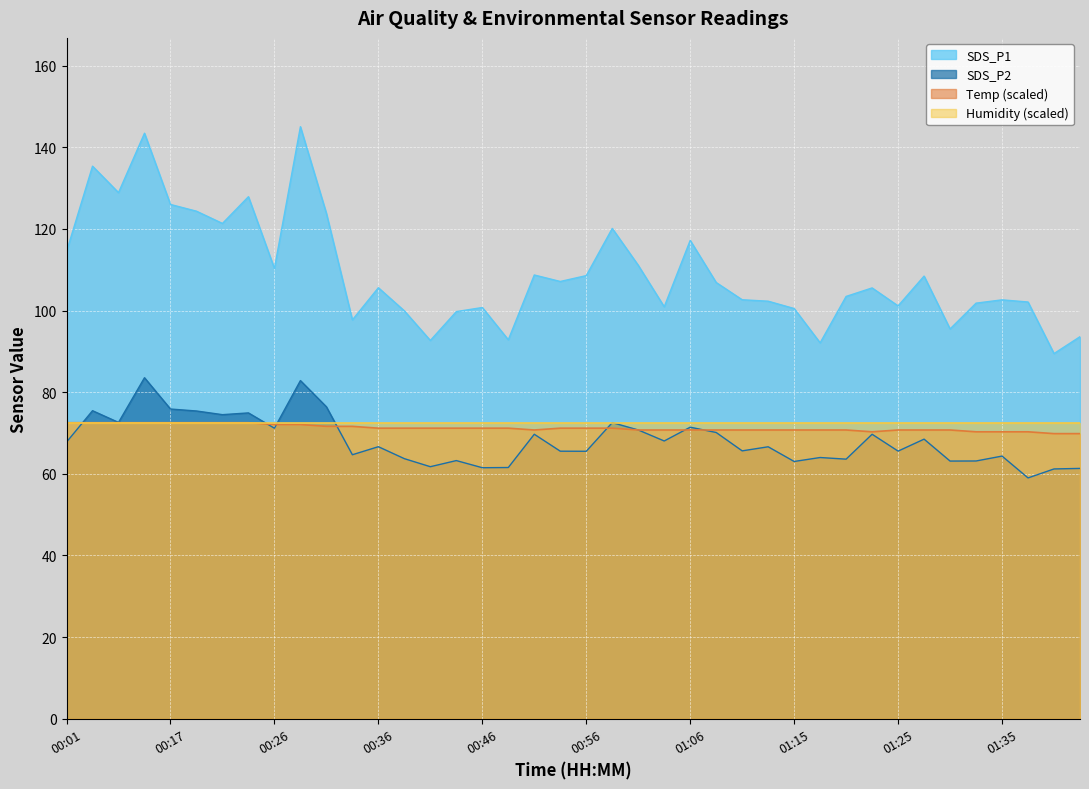

What is the approximate value of SDS_P2 at 00:36?

66.7